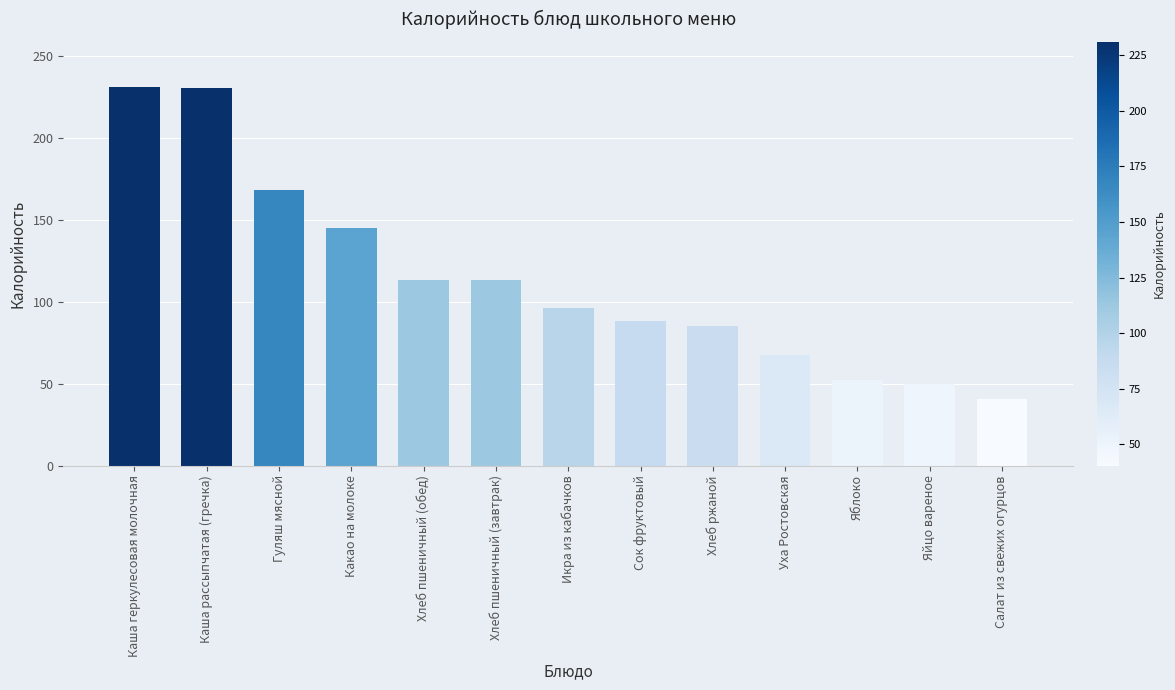

What is the label of the 10th bar from the left?

Уха Ростовская